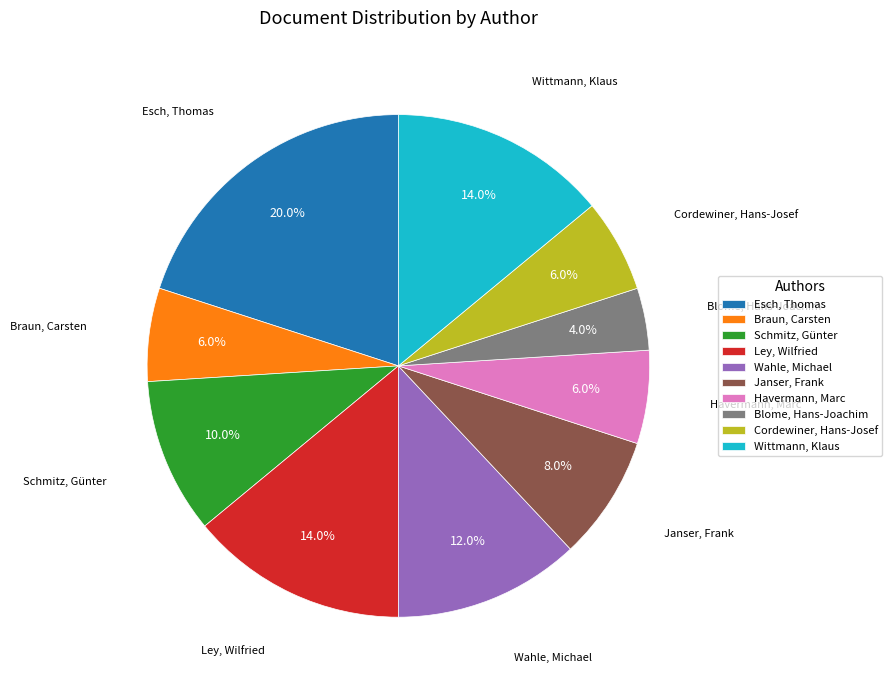

To the nearest percent, what is the average slice percentage?

10%